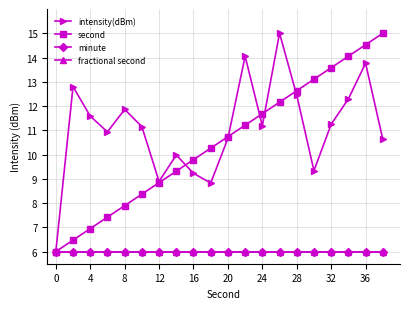

True or false: minute and intensity(dBm) cross at least once.

False